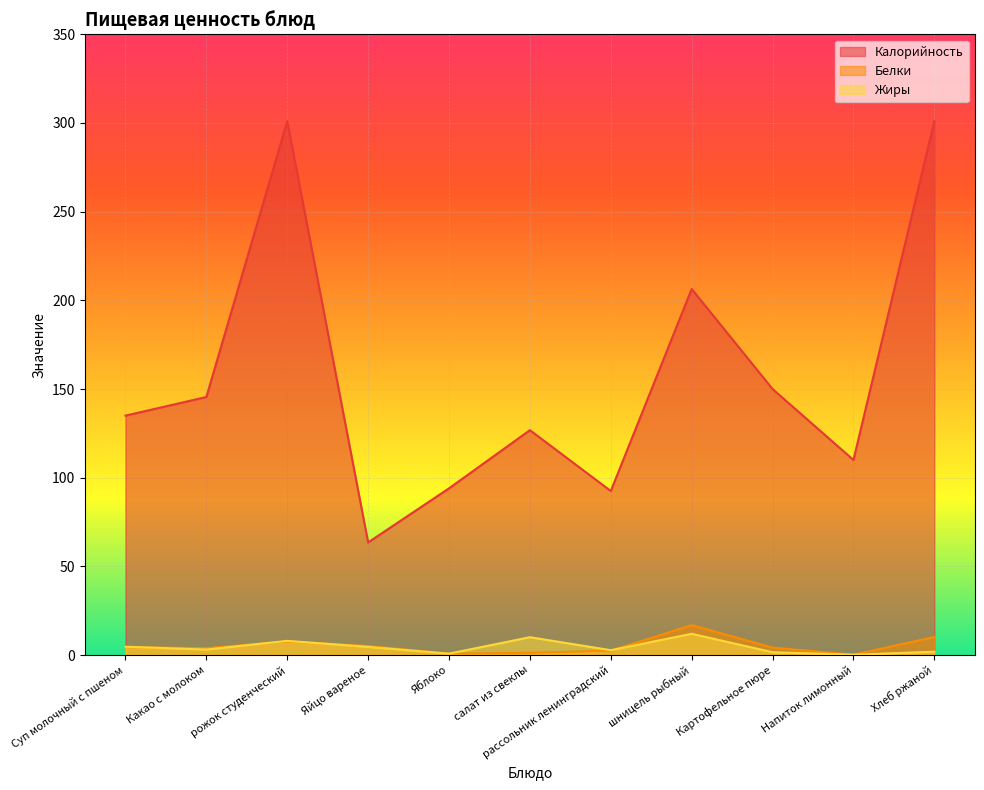

True or false: Жиры and Калорийность intersect in this chart.

False